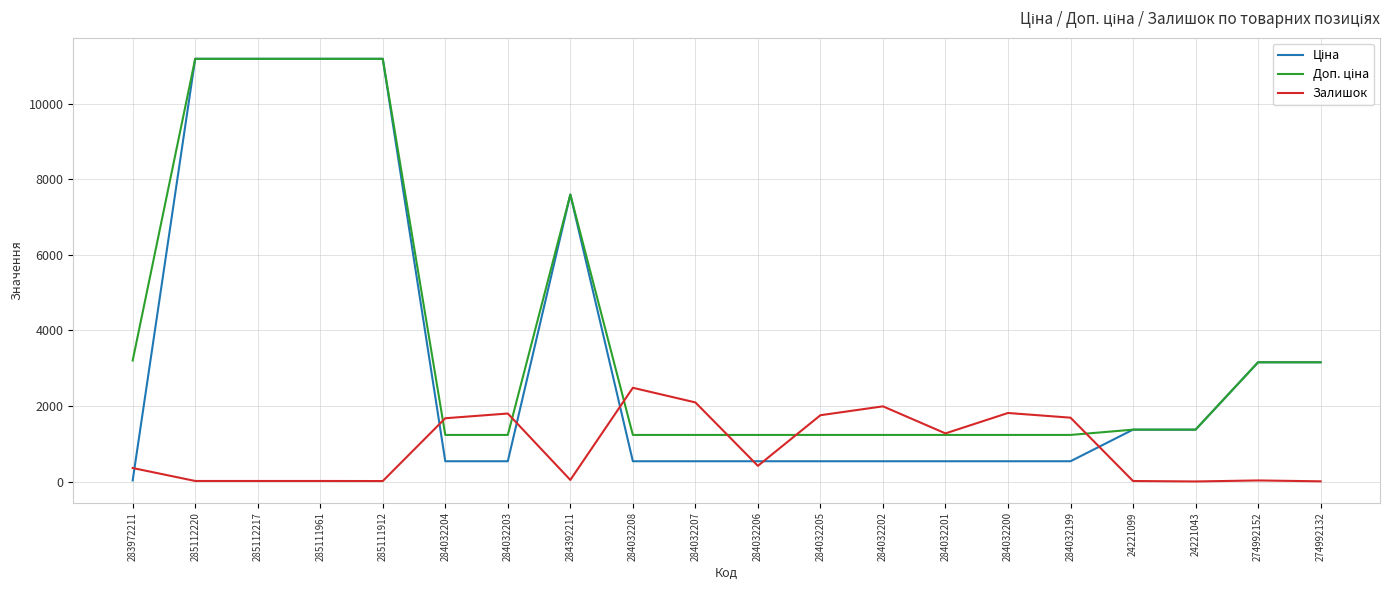

What is the maximum value shown in the chart?

11188.2